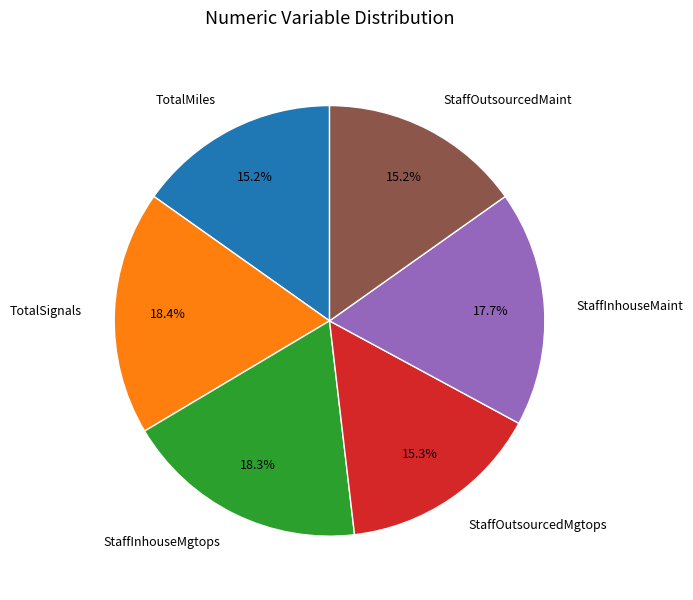

To the nearest percent, what percentage of the pie is TotalMiles?

15%